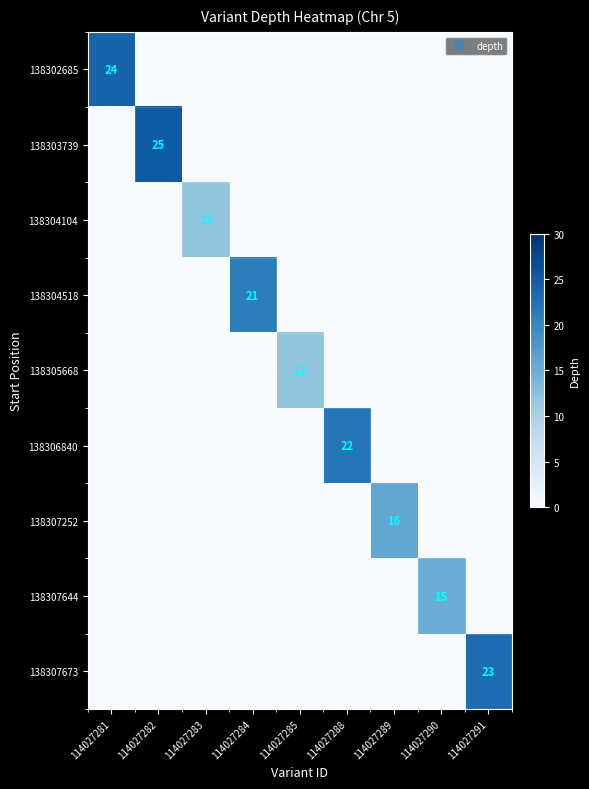

How many values in the 138303739 series exceed 0?

1